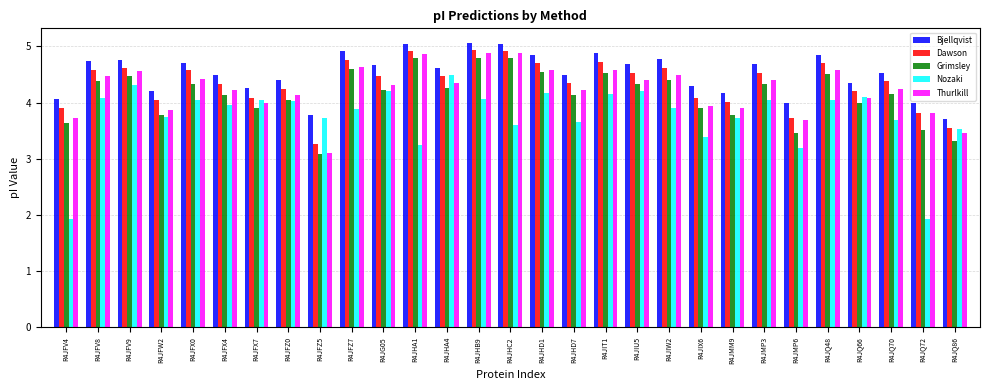

Where is Thurlkill nearest to the value 3?

R4JFZ5